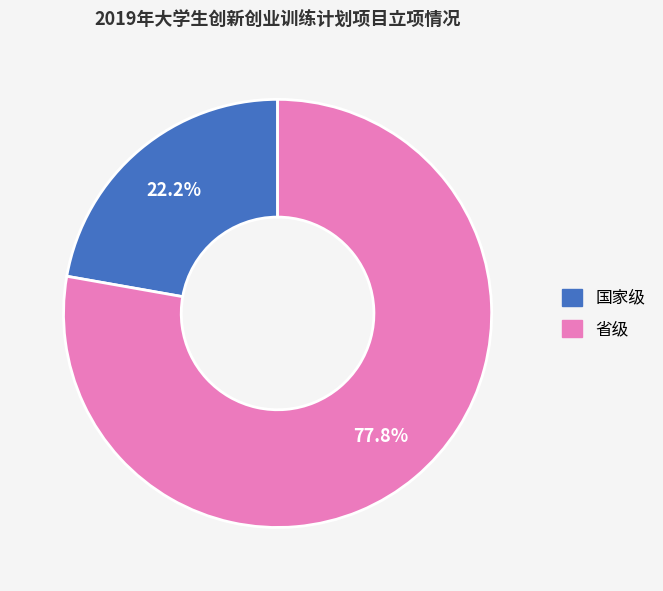

Which has a higher value, 国家级 or 省级?

省级